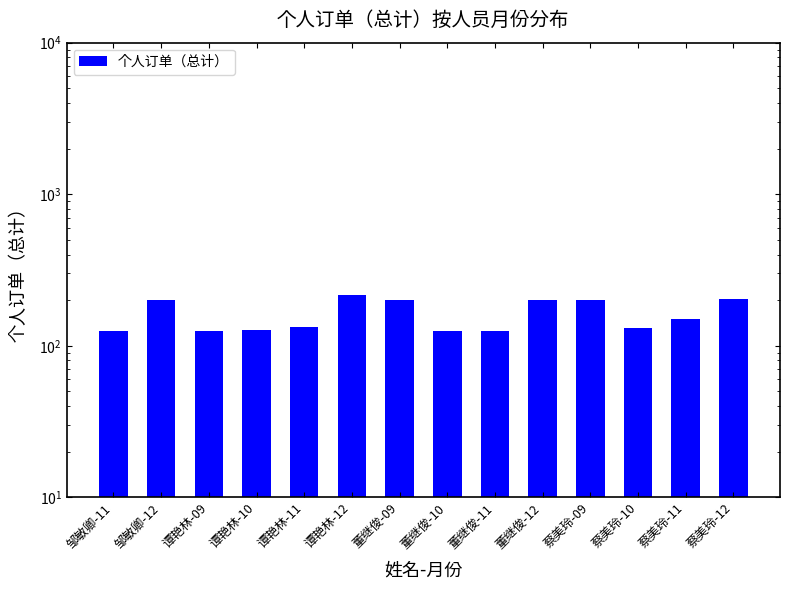

Is it true that the value at 谭艳林-10 is 128.0?

True